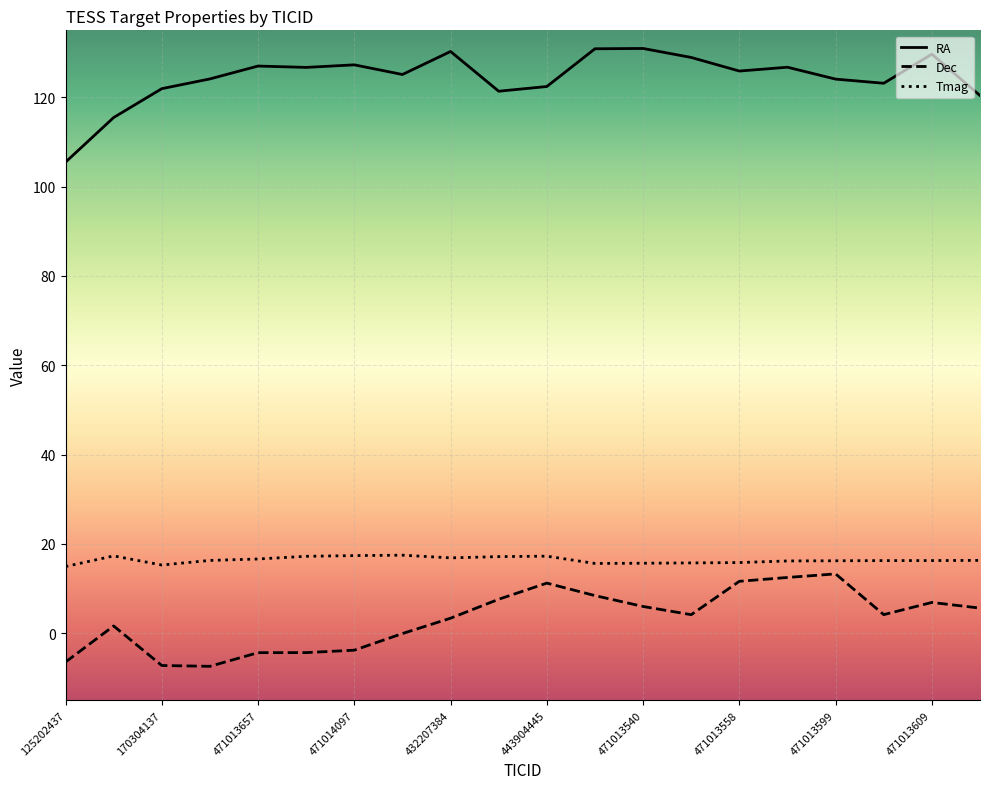

True or false: Tmag and RA cross at least once.

False